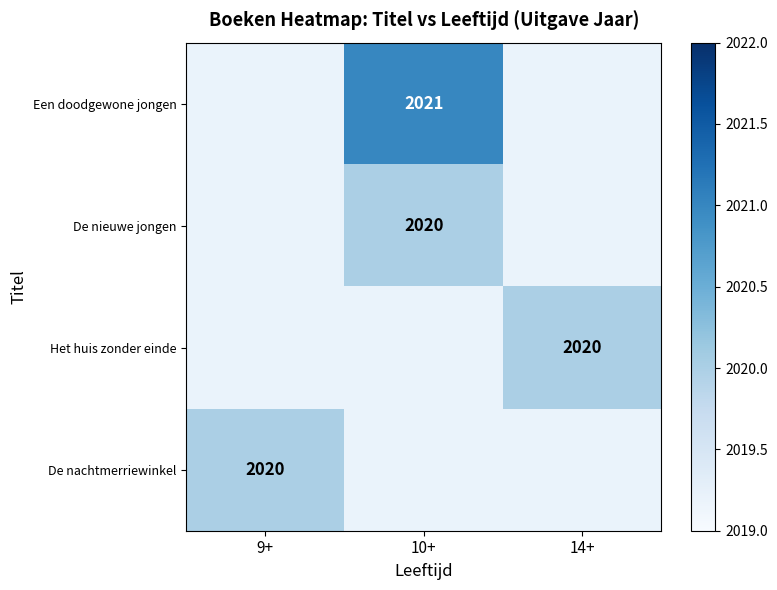

The Een doodgewone jongen series shows 2021 at 10+. True or false?

True